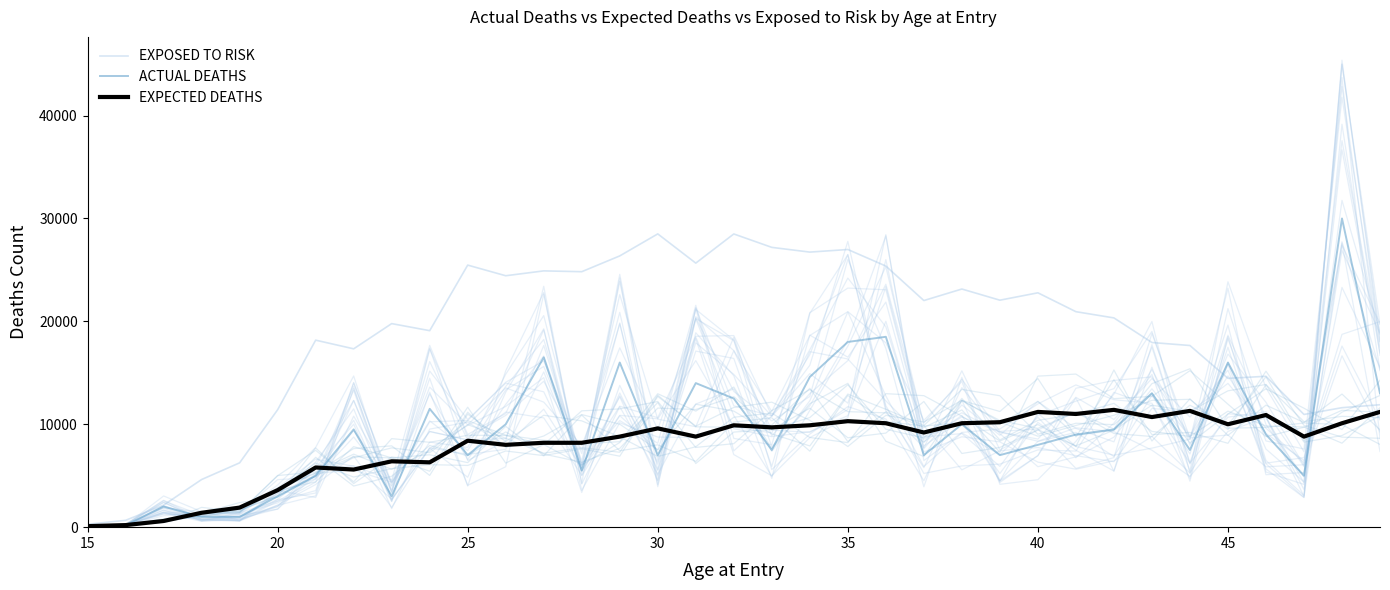

How many data points does each series have?

35